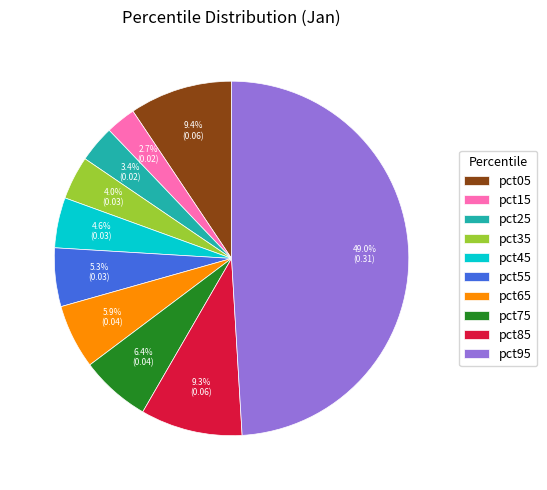

What is the largest slice in the pie chart?

pct95